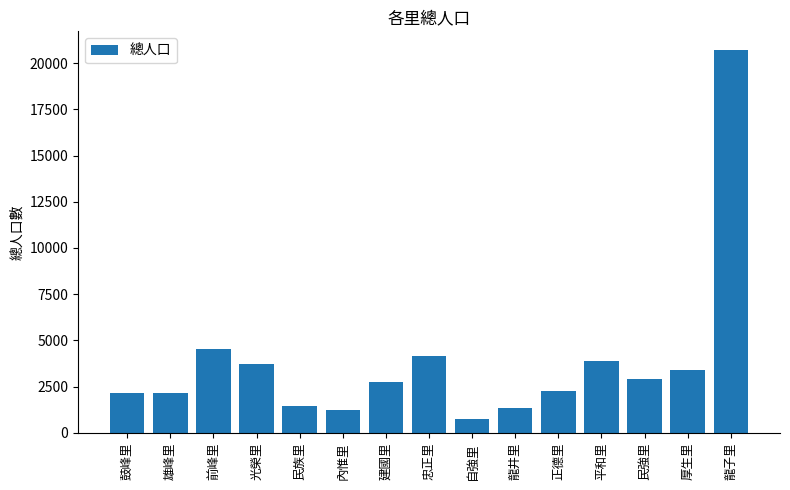

What is the ratio of the value at 民強里 to the value at 內惟里?

2.4